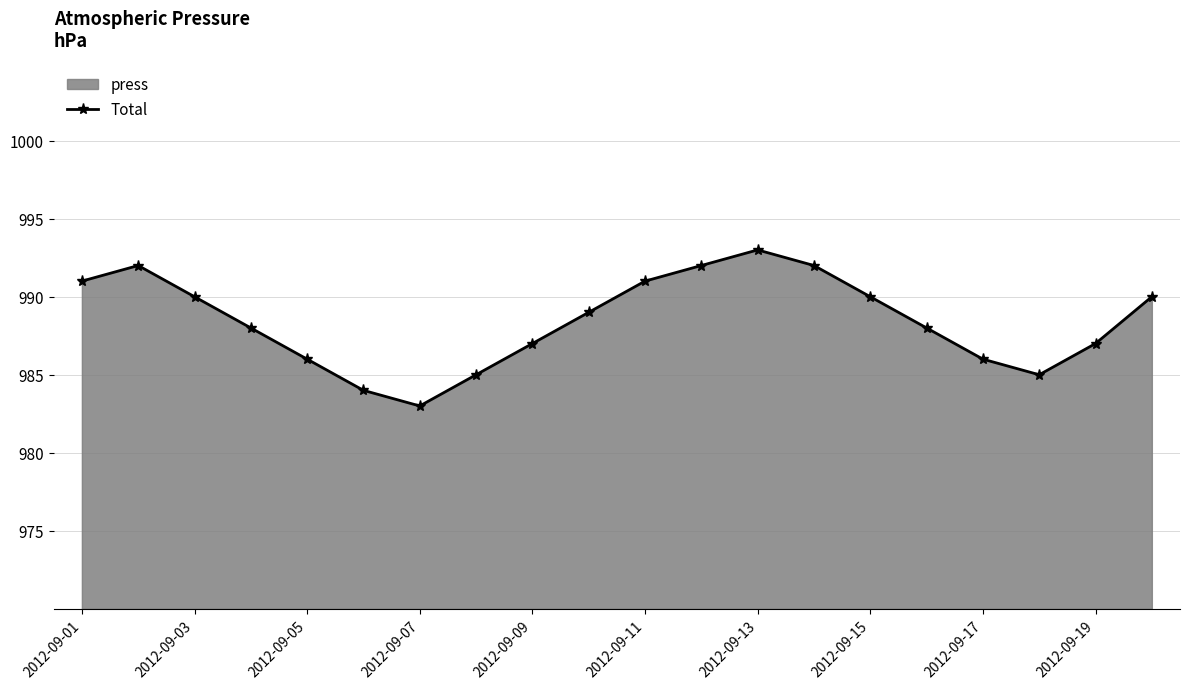

The chart shows a value of 990 at 2012-09-15. True or false?

True